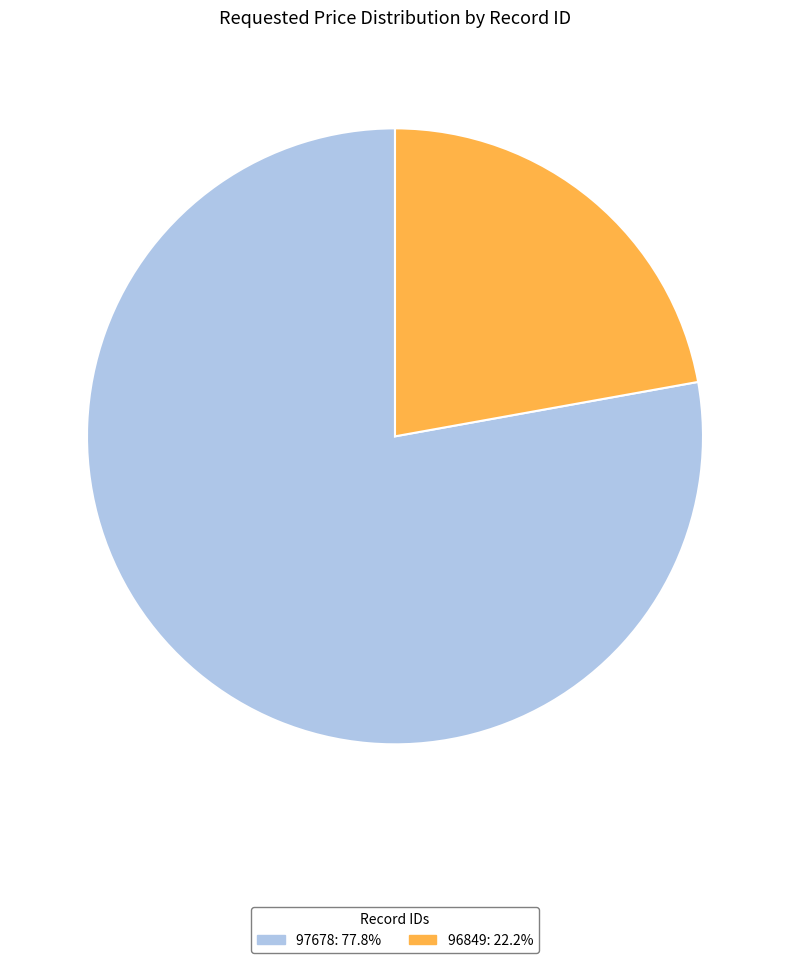

How many slices are in this pie chart?

2